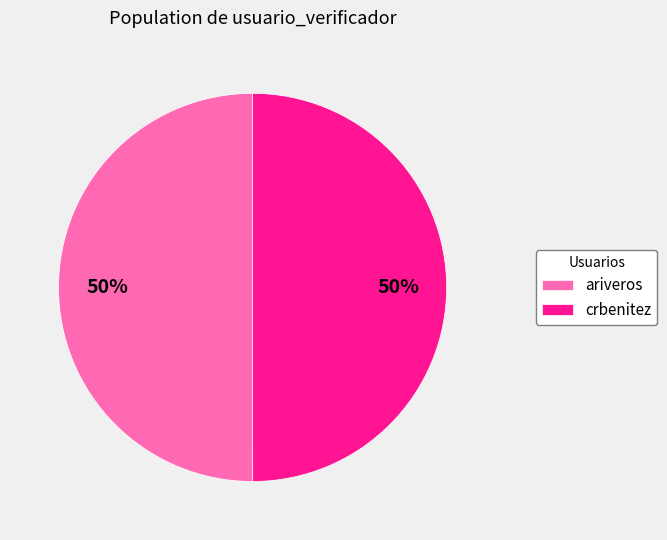

What is the ratio of the value at crbenitez to the value at ariveros?

1.0